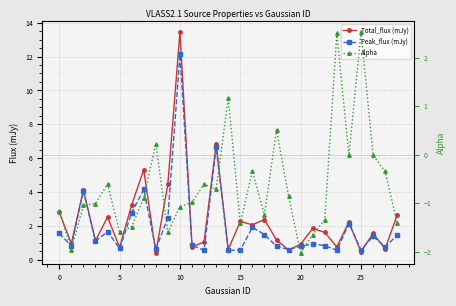

Reading left to right, what are all the values shown in this chart?

Total_flux (mJy): 2.8	1.0	4.1	1.1	2.5	0.7	3.2	5.3	0.4	4.5	13.4	0.8	1.0	6.8	0.6	2.3	2.1	2.4	1.2	0.6	0.9	1.8	1.6	0.8	2.2	0.5	1.6	0.6	2.6
Peak_flux (mJy): 1.5	0.8	4.1	1.1	1.7	0.7	2.8	4.2	0.6	2.5	12.1	0.8	0.6	6.7	0.6	0.6	1.9	1.5	0.8	0.6	0.8	0.9	0.8	0.6	2.1	0.6	1.4	0.8	1.4
Alpha: -1.2	-1.9	-1.0	-1.0	-0.6	-1.6	-1.5	-0.9	0.2	-1.6	-1.1	-1.0	-0.6	-0.7	1.2	-1.4	-0.3	-1.2	0.5	-0.9	-2.0	-1.6	-1.3	2.5	-0.0	2.5	-0.0	-0.3	-1.4